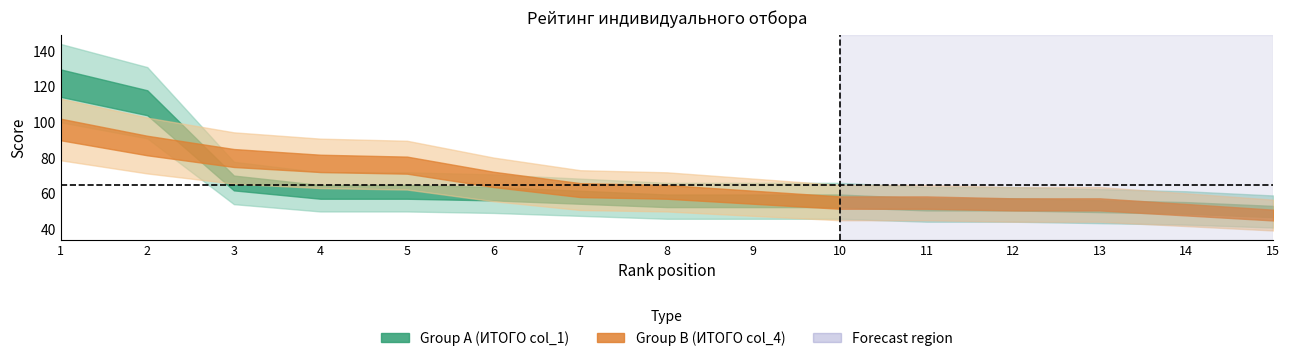

The Group A (ИТОГО col_1) series shows 61 at 4. True or false?

True